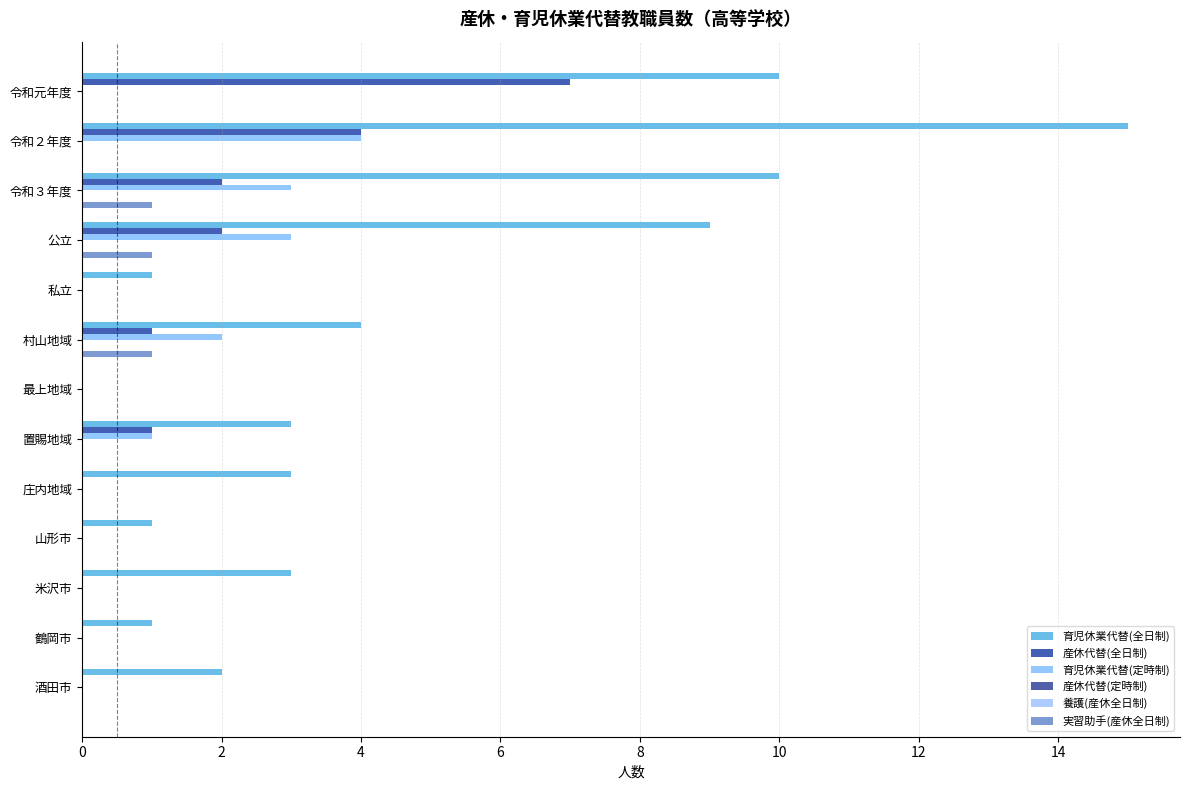

Rank the series at 9 from highest to lowest value.

育児休業代替(全日制), 産休代替(定時制), 養護(産休全日制), 産休代替(全日制), 育児休業代替(定時制), 実習助手(産休全日制)